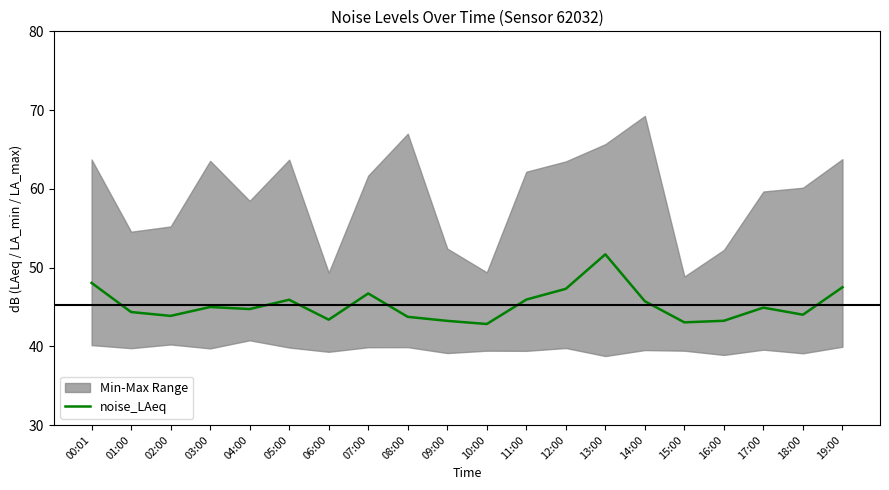

Rank the categories by value from lowest to highest.

10:00, 15:00, 09:00, 16:00, 06:00, 08:00, 02:00, 18:00, 01:00, 04:00, 17:00, 03:00, 14:00, 05:00, 11:00, 07:00, 12:00, 19:00, 00:01, 13:00